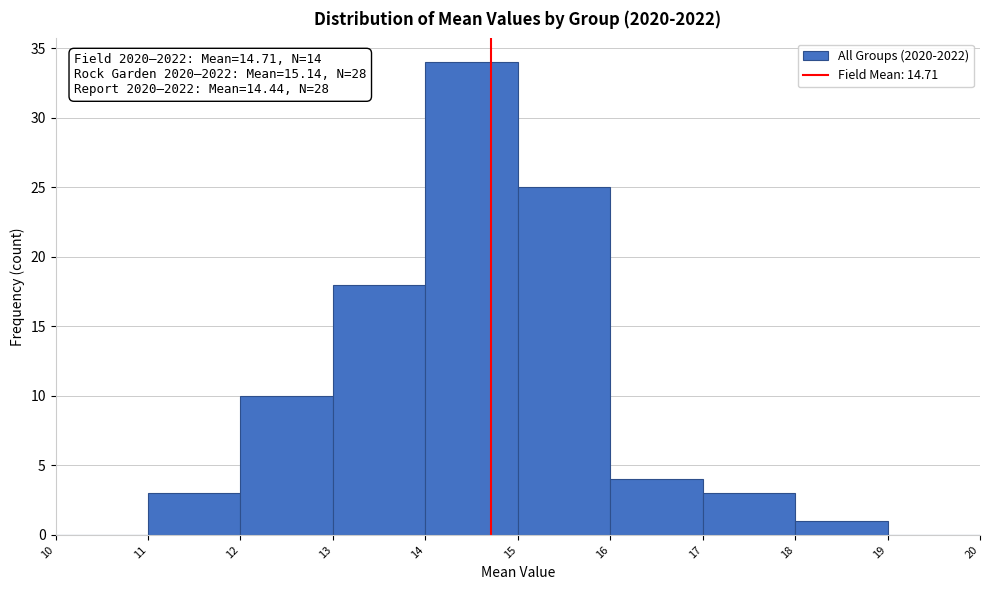

Over which range of the x-axis is the bar tallest?

14 to 15